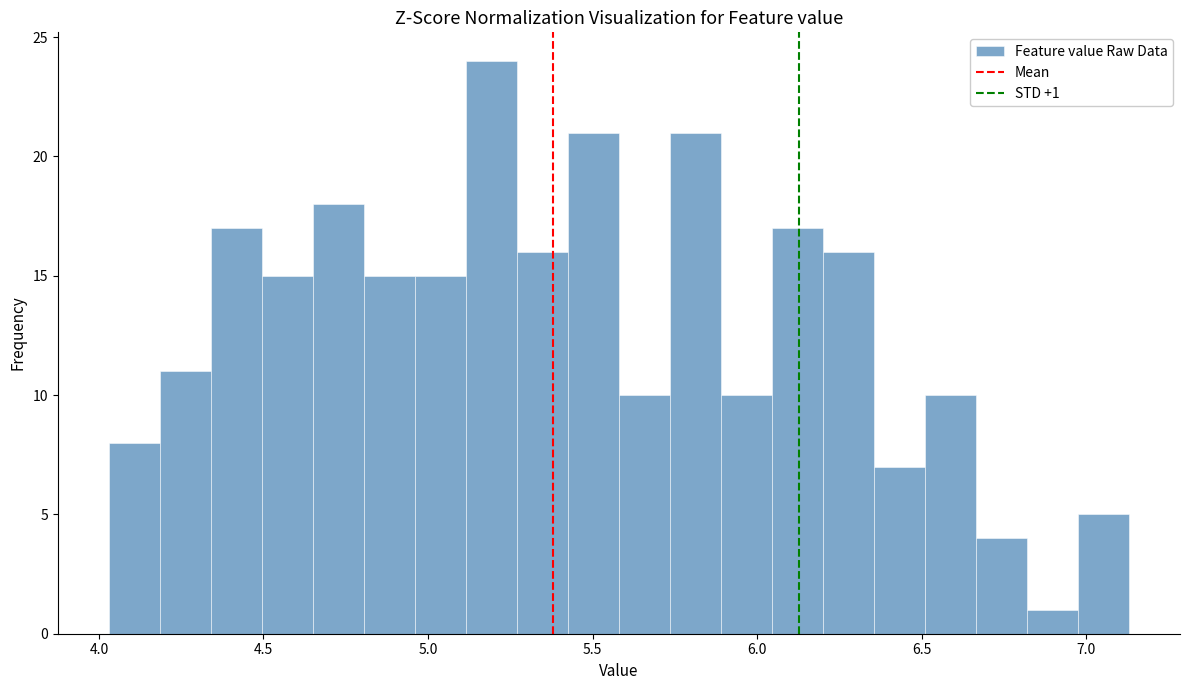

Around what value on the x-axis is the tallest bar? Give the approximate position of its centre, as read against the axis.

5.20